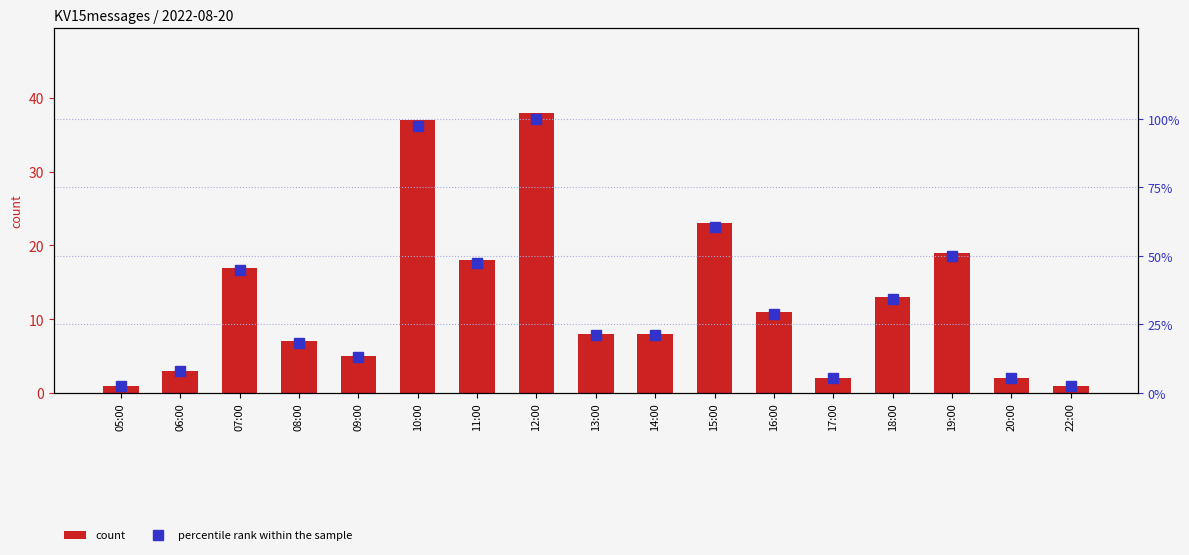

Which series changed the most between 06:00 and 11:00?

percentile rank within the sample